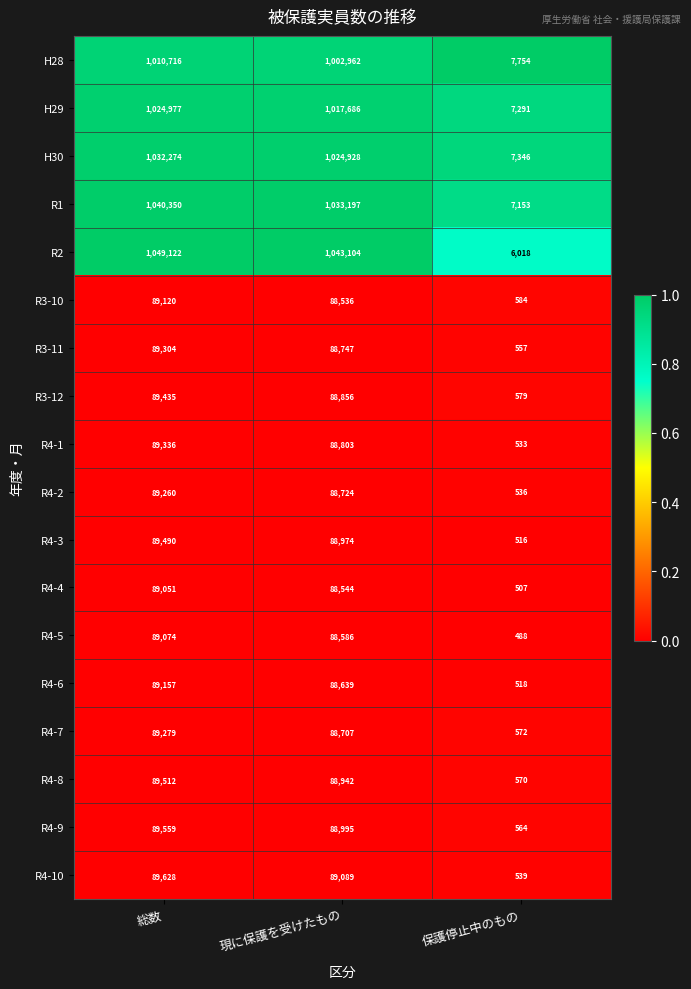

Which series has the largest total across all categories?

R2